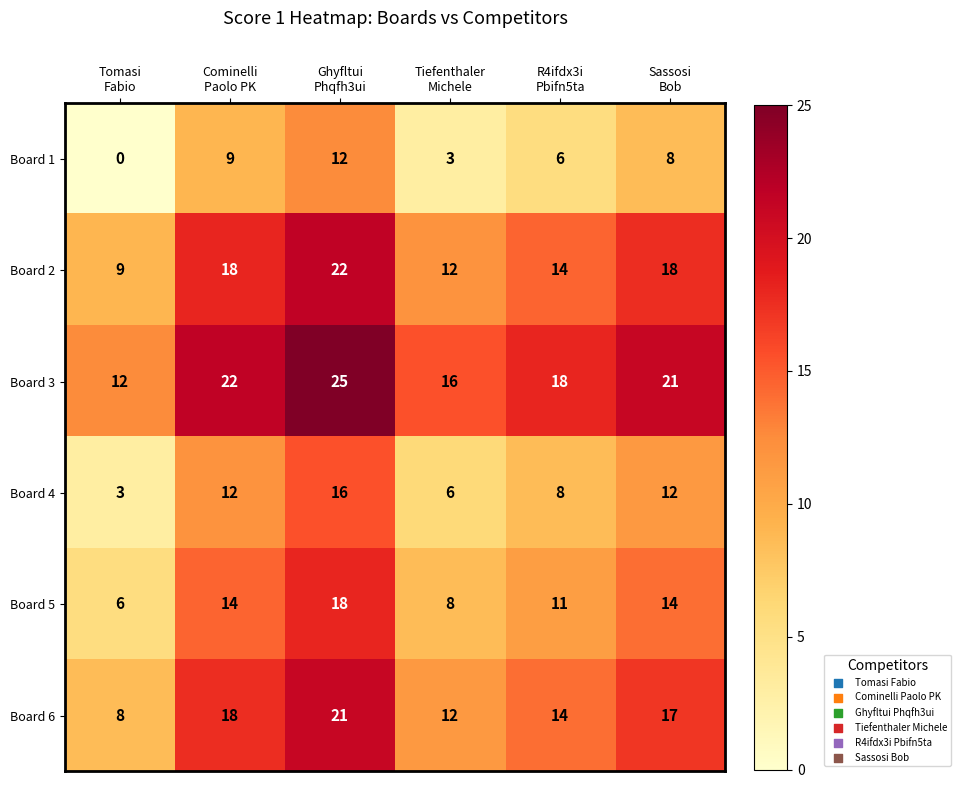

At Ghyfltui
Phqfh3ui, list the series in order from smallest to largest.

Board 1, Board 4, Board 5, Board 6, Board 2, Board 3